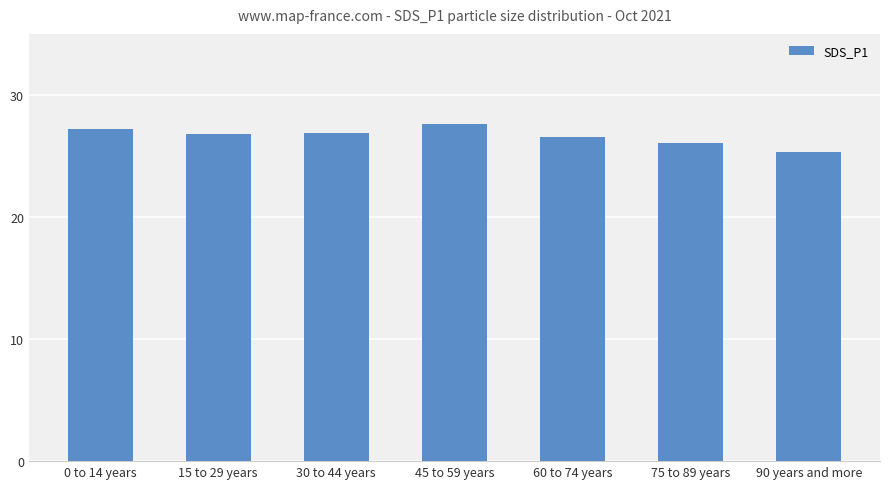

What is the smallest value displayed?

25.3